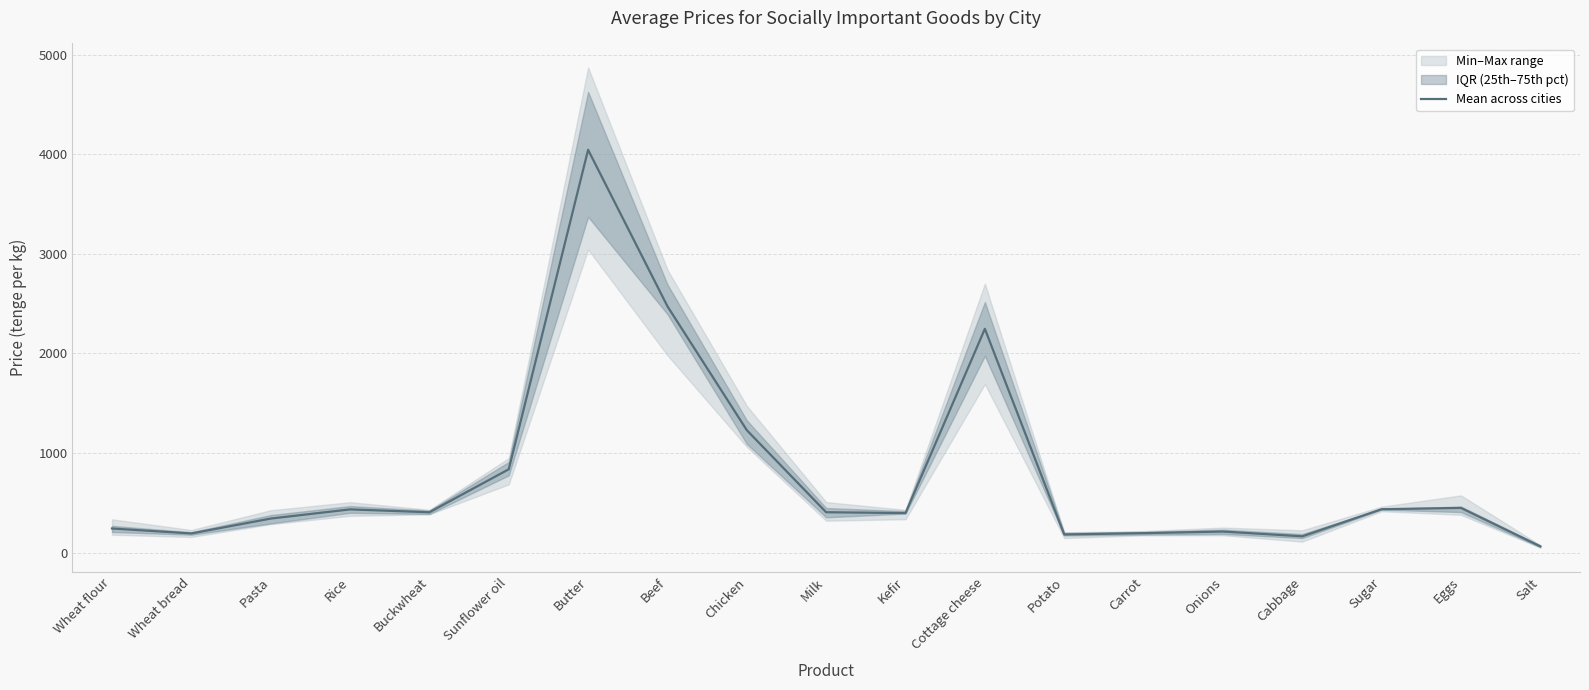

What is the sum of the values at Rice and Wheat flour?

677.5